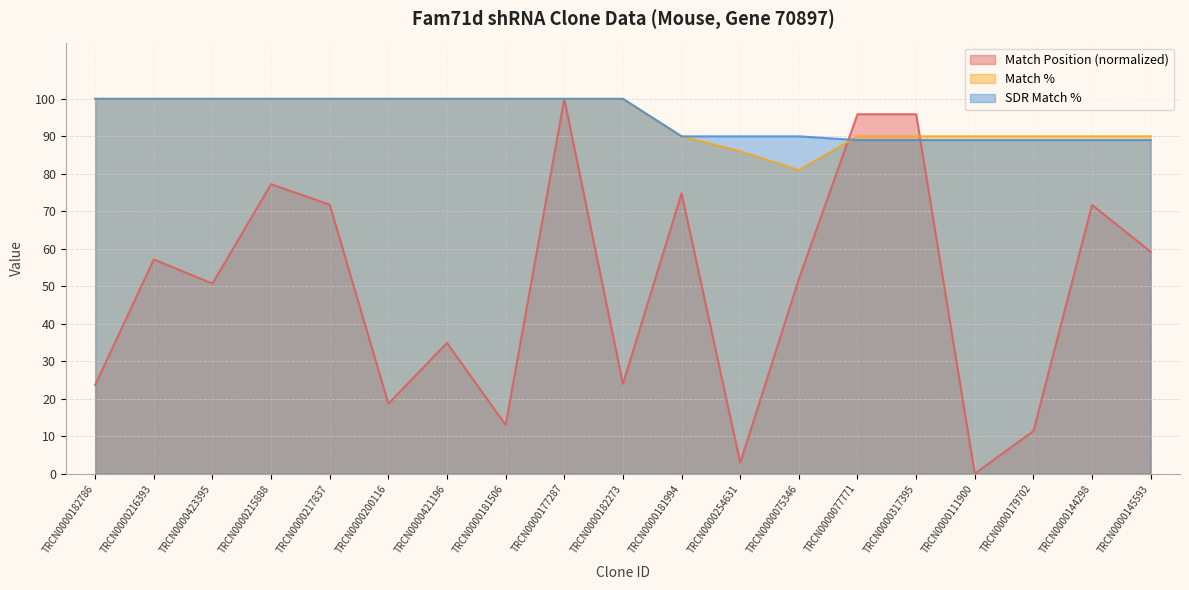

Between which two adjacent categories do Match % and Match Position first intersect?

TRCN0000075346 and TRCN0000077771